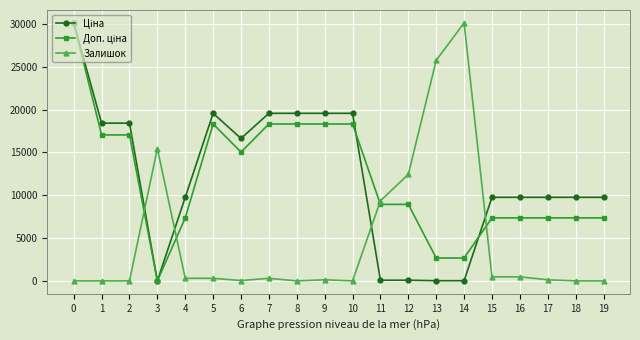

Where is the first local minimum for Залишок?

6